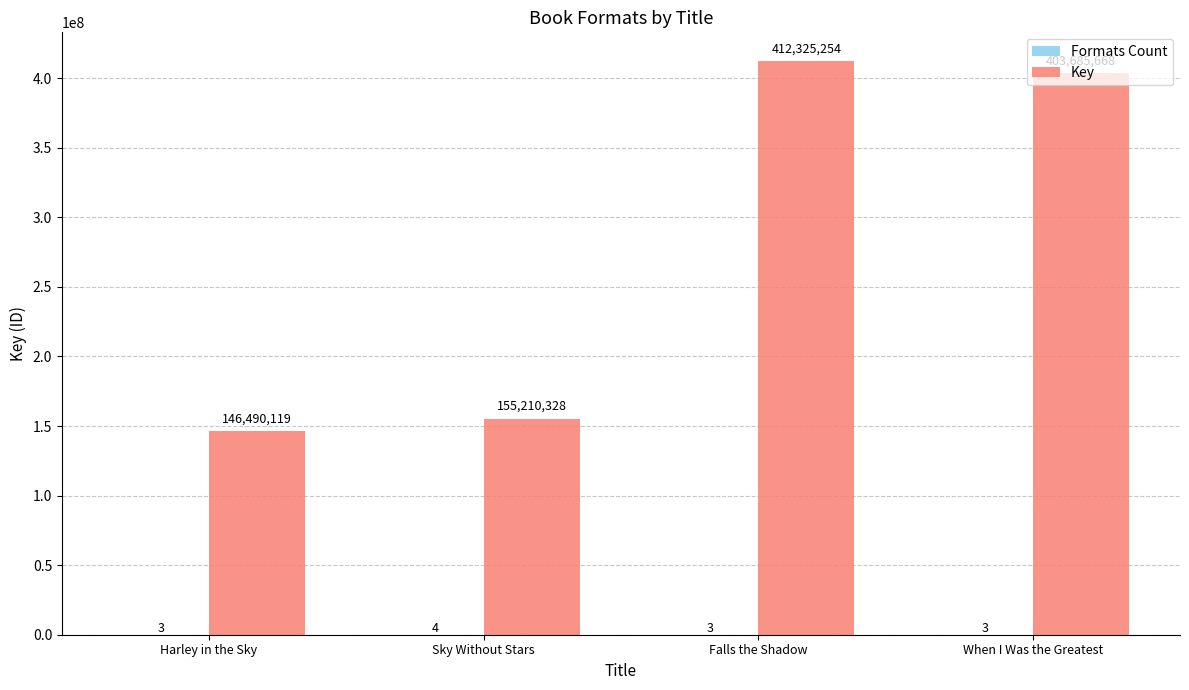

At which category is the sum across all series the highest?

Falls the Shadow